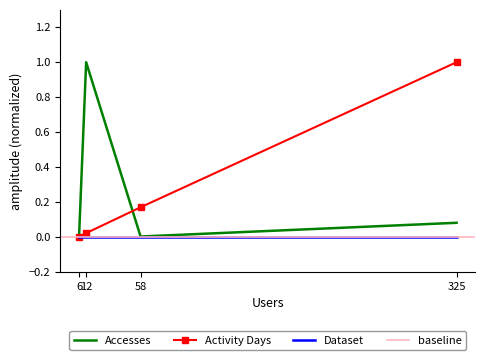

Which has a higher value, 58 or 325?

325